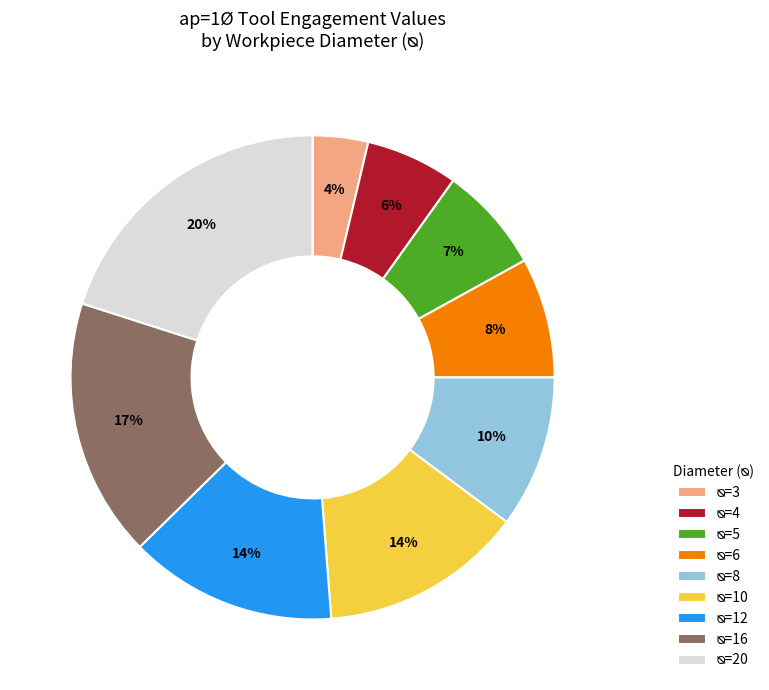

To the nearest percent, what is the average slice percentage?

11%